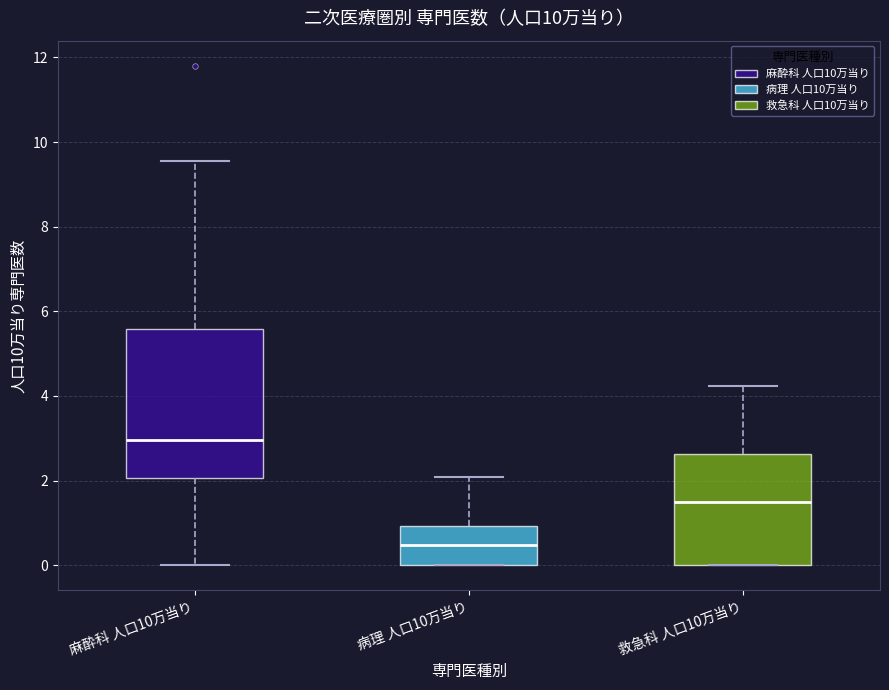

Which box has the lowest median line?

病理 人口10万当り